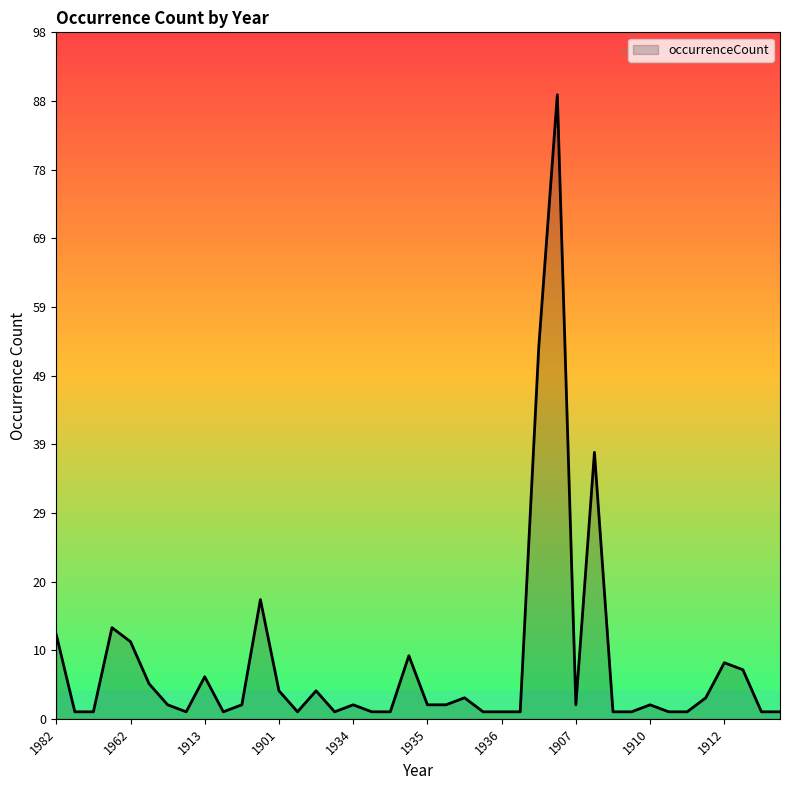

What is the maximum value shown in the chart?

89